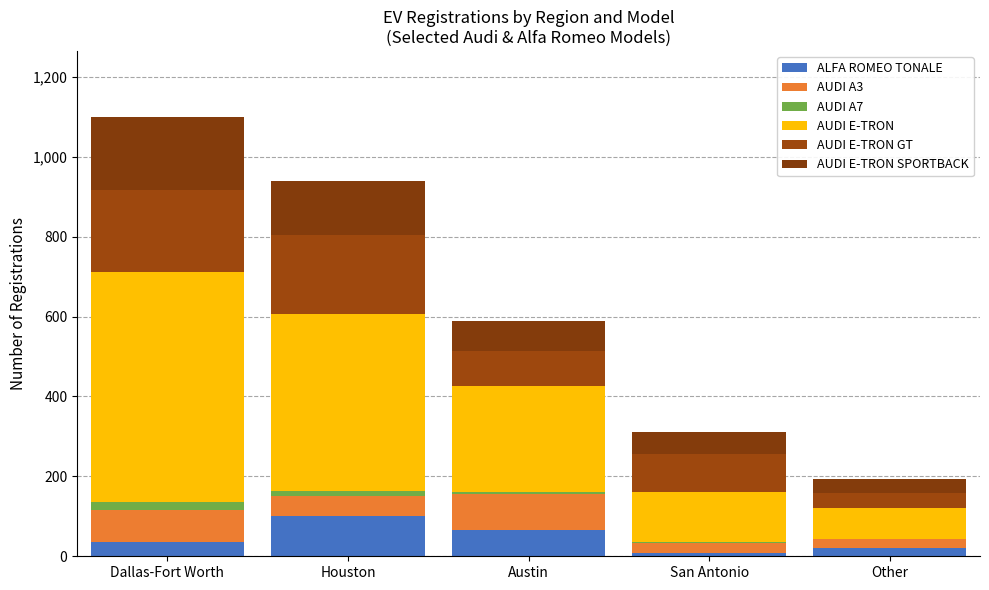

Is it true that AUDI E-TRON equals 127 at San Antonio?

True